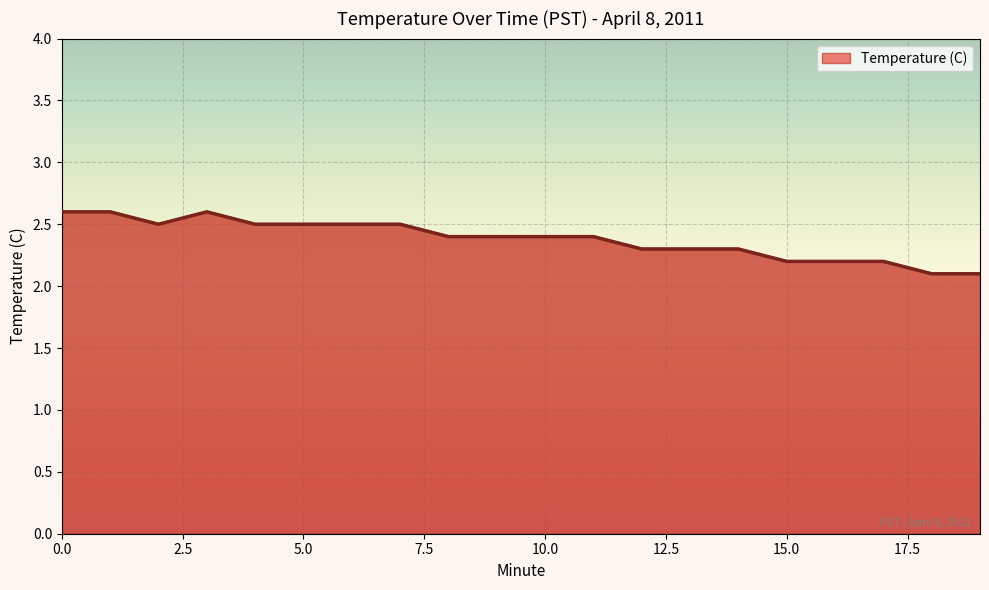

What is the difference between the maximum and minimum values?

0.5